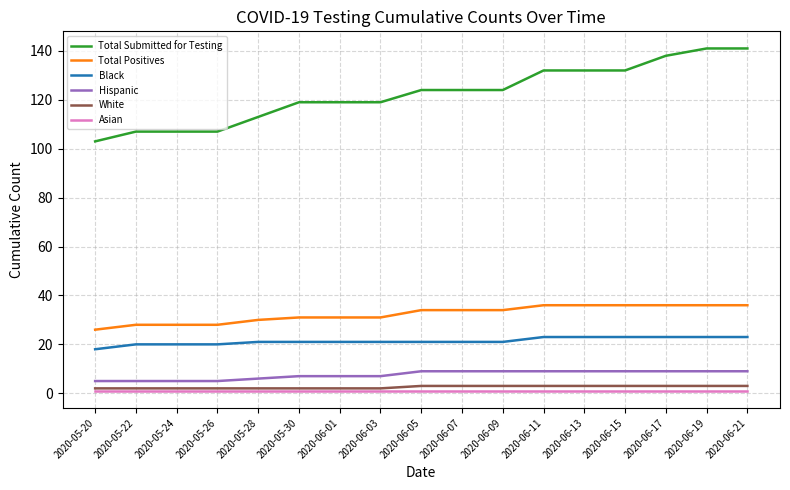

What is the sum of all White values?

43